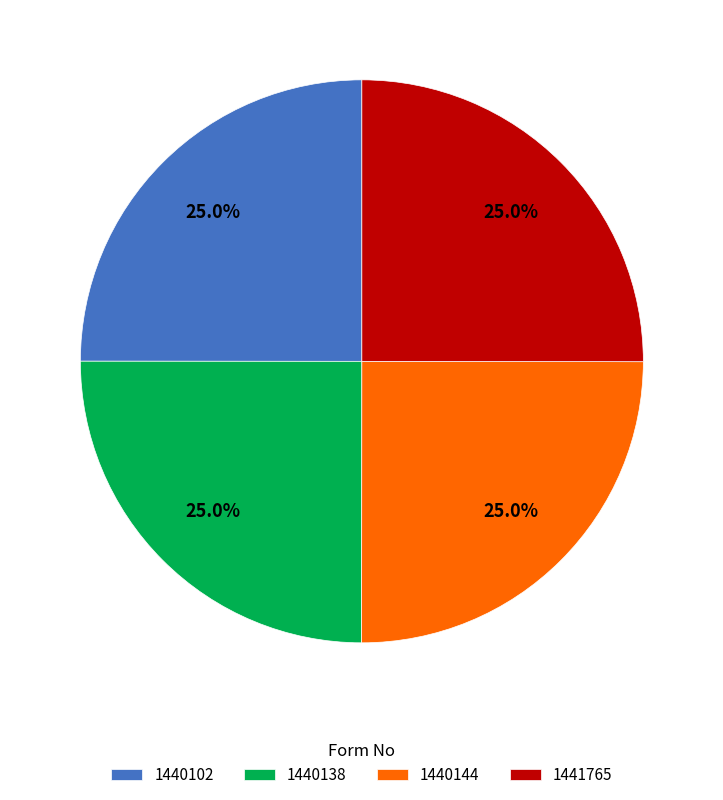

The 1440102 slice represents 25% of the pie. True or false?

True